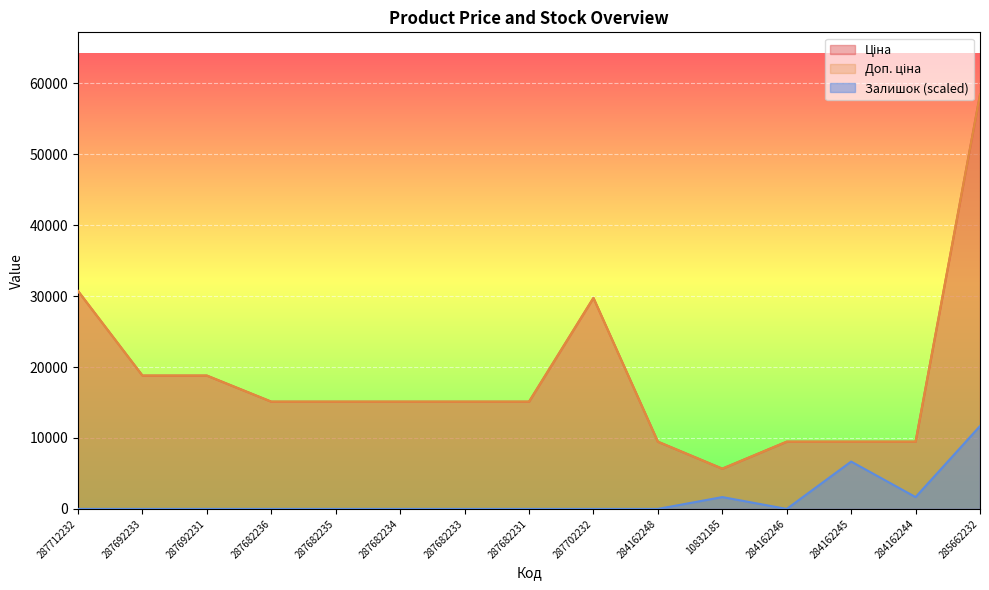

Where is the first local minimum for Ціна?

10832185